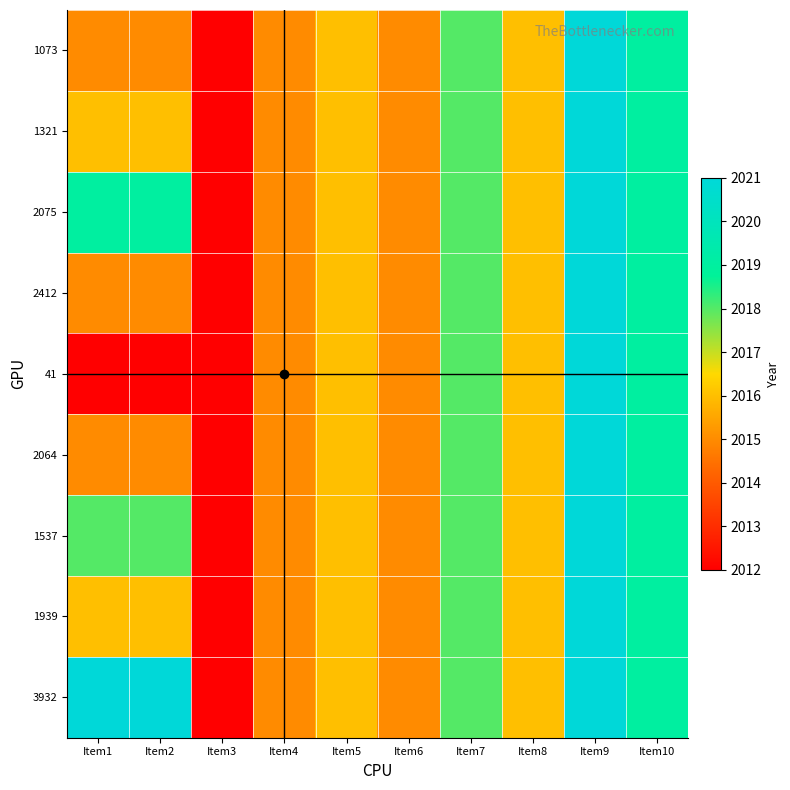

Reading left to right, transcribe all the data shown in this chart.

1073: Item1=2015	Item2=2015	Item3=2012	Item4=2015	Item5=2016	Item6=2015	Item7=2018	Item8=2016	Item9=2021	Item10=2019
1321: Item1=2016	Item2=2016	Item3=2012	Item4=2015	Item5=2016	Item6=2015	Item7=2018	Item8=2016	Item9=2021	Item10=2019
2075: Item1=2019	Item2=2019	Item3=2012	Item4=2015	Item5=2016	Item6=2015	Item7=2018	Item8=2016	Item9=2021	Item10=2019
2412: Item1=2015	Item2=2015	Item3=2012	Item4=2015	Item5=2016	Item6=2015	Item7=2018	Item8=2016	Item9=2021	Item10=2019
41: Item1=2012	Item2=2012	Item3=2012	Item4=2015	Item5=2016	Item6=2015	Item7=2018	Item8=2016	Item9=2021	Item10=2019
2064: Item1=2015	Item2=2015	Item3=2012	Item4=2015	Item5=2016	Item6=2015	Item7=2018	Item8=2016	Item9=2021	Item10=2019
1537: Item1=2018	Item2=2018	Item3=2012	Item4=2015	Item5=2016	Item6=2015	Item7=2018	Item8=2016	Item9=2021	Item10=2019
1939: Item1=2016	Item2=2016	Item3=2012	Item4=2015	Item5=2016	Item6=2015	Item7=2018	Item8=2016	Item9=2021	Item10=2019
3932: Item1=2021	Item2=2021	Item3=2012	Item4=2015	Item5=2016	Item6=2015	Item7=2018	Item8=2016	Item9=2021	Item10=2019